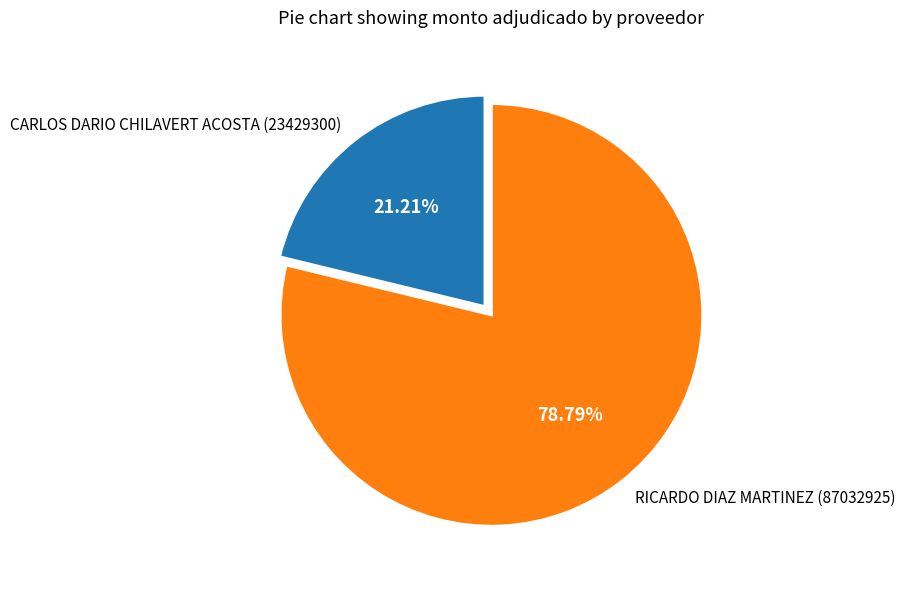

How many segments does this pie chart have?

2